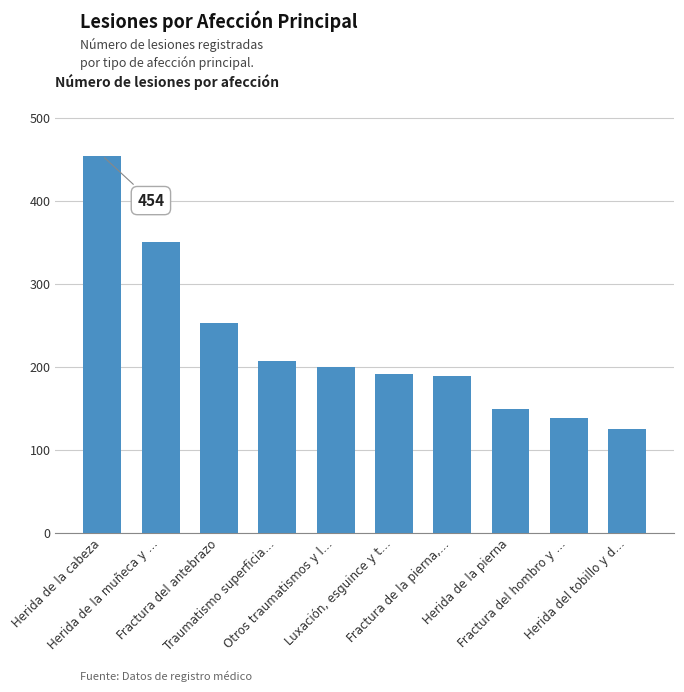

What is the sum of the values at Traumatismo superficia… and Herida de la muñeca y …?

557